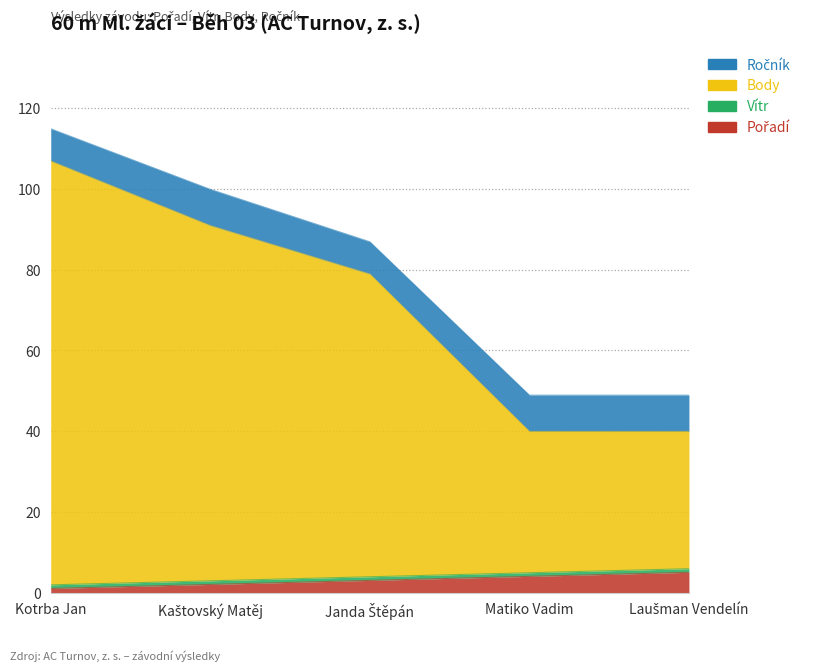

What is the maximum value shown in the chart?

106.9